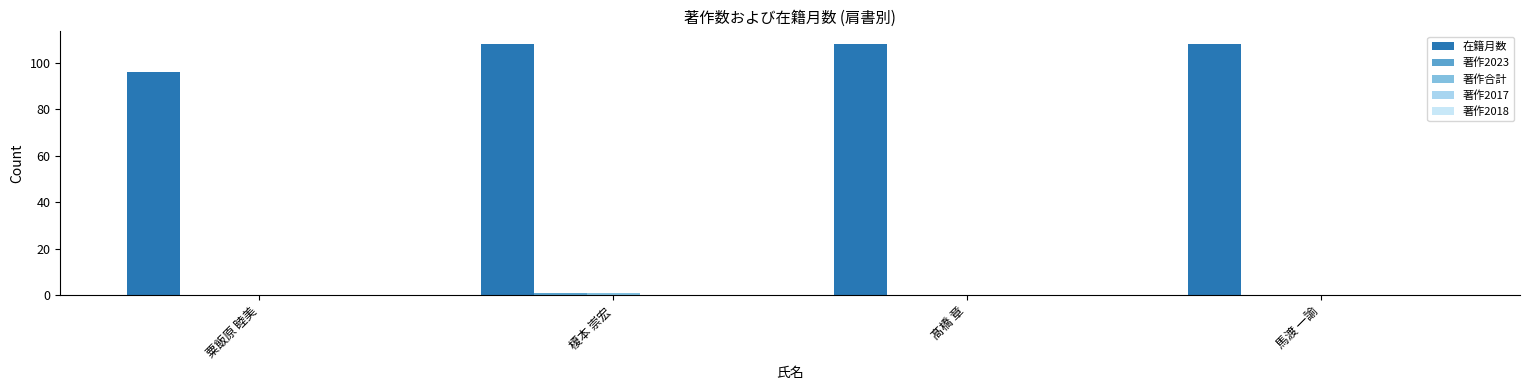

Count the number of categories in the chart.

4